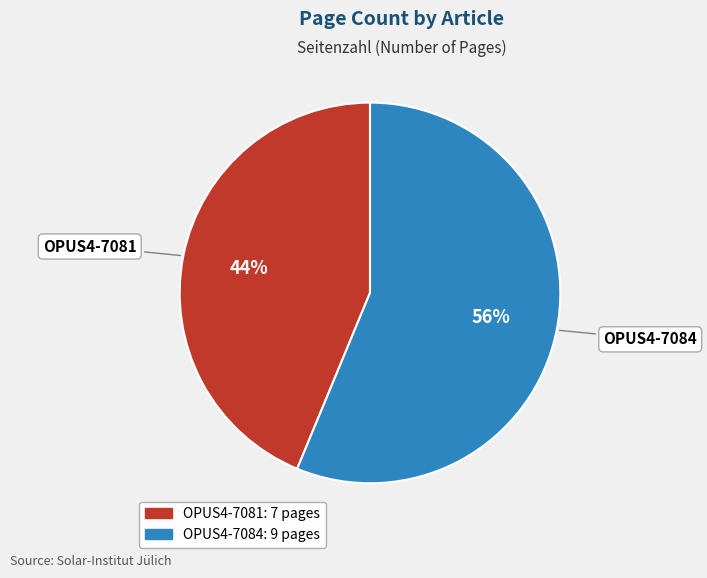

Is OPUS4-7084 the majority of the pie?

Yes